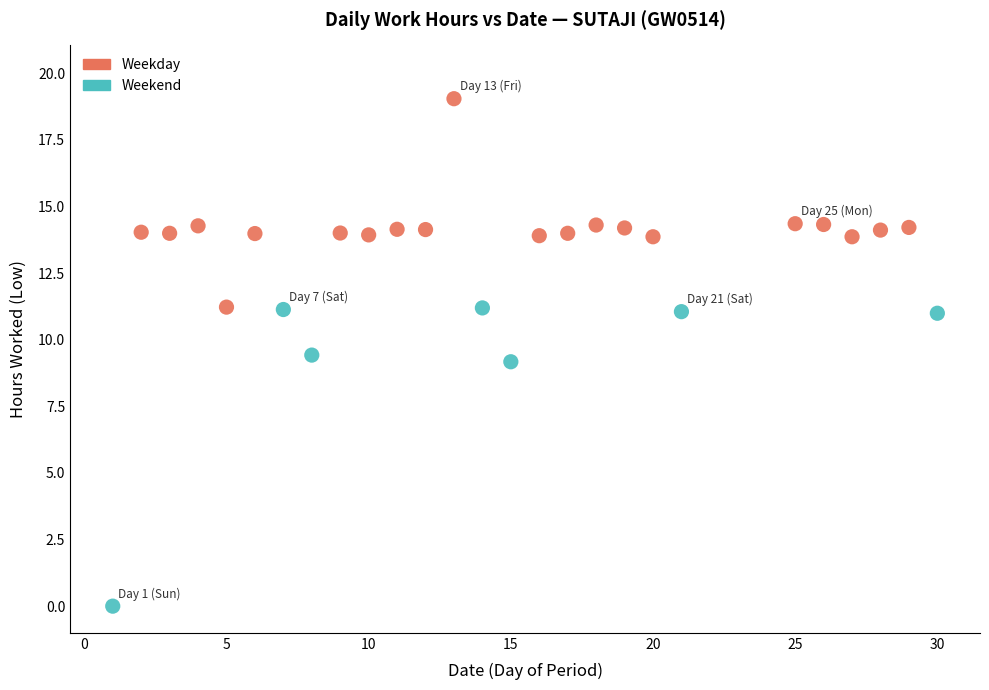

Which series contains the lowest Y value?

Weekend